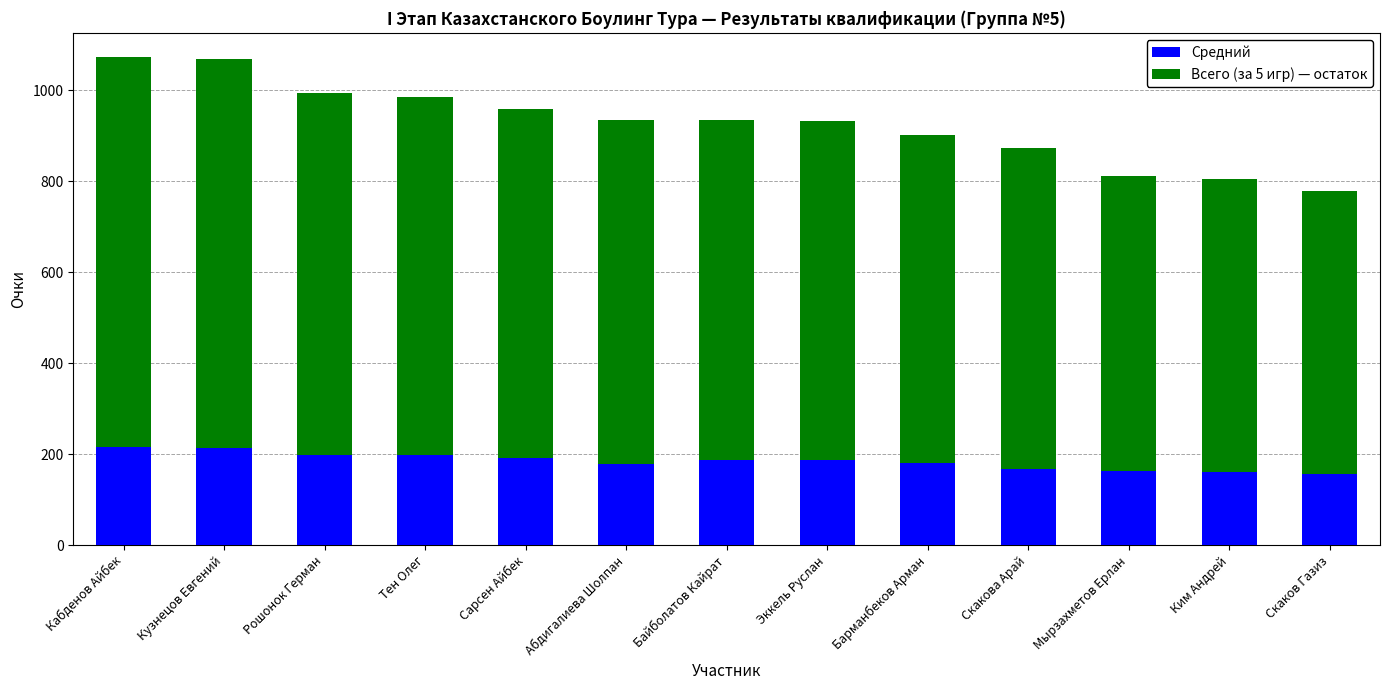

Is it true that Средний equals 214.6 at Кабденов Айбек?

True